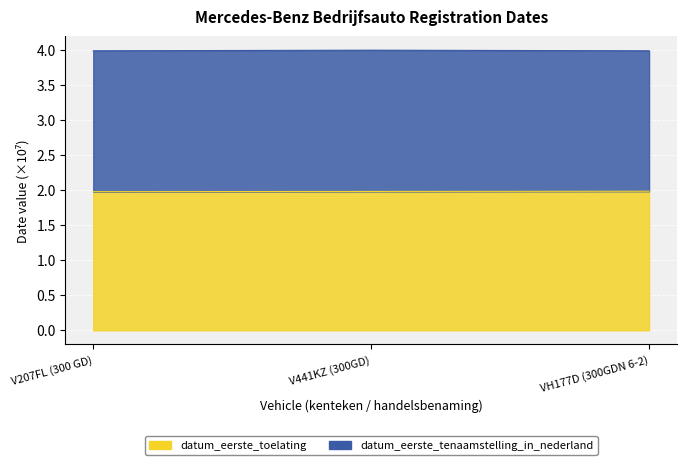

Is it true that the value at V441KZ (300GD) is 2.0?

True